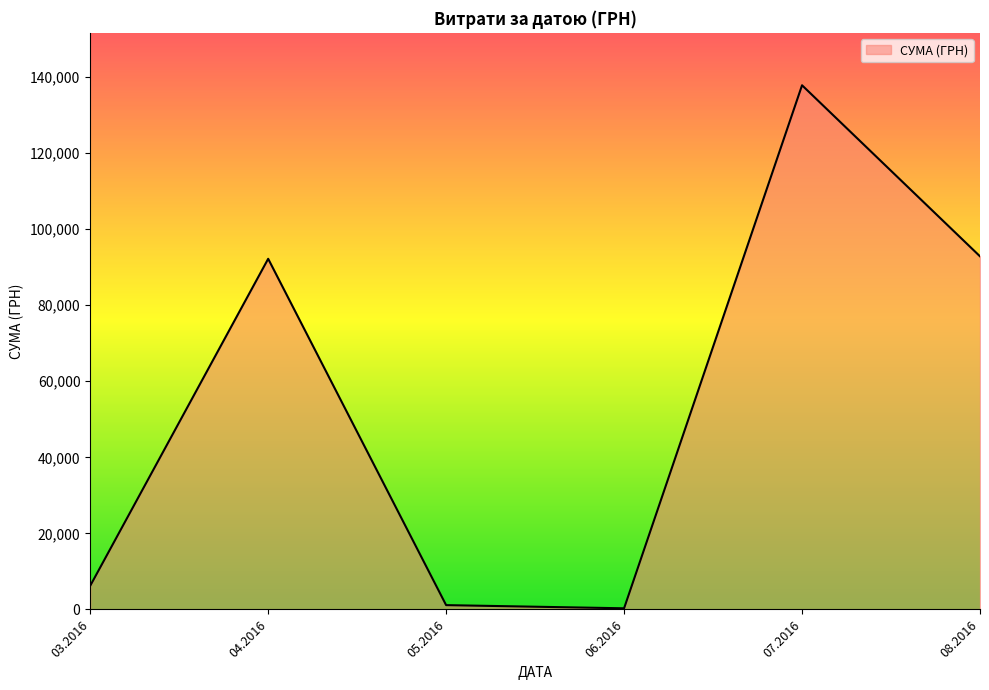

At which category does the data reach its first local peak?

04.2016